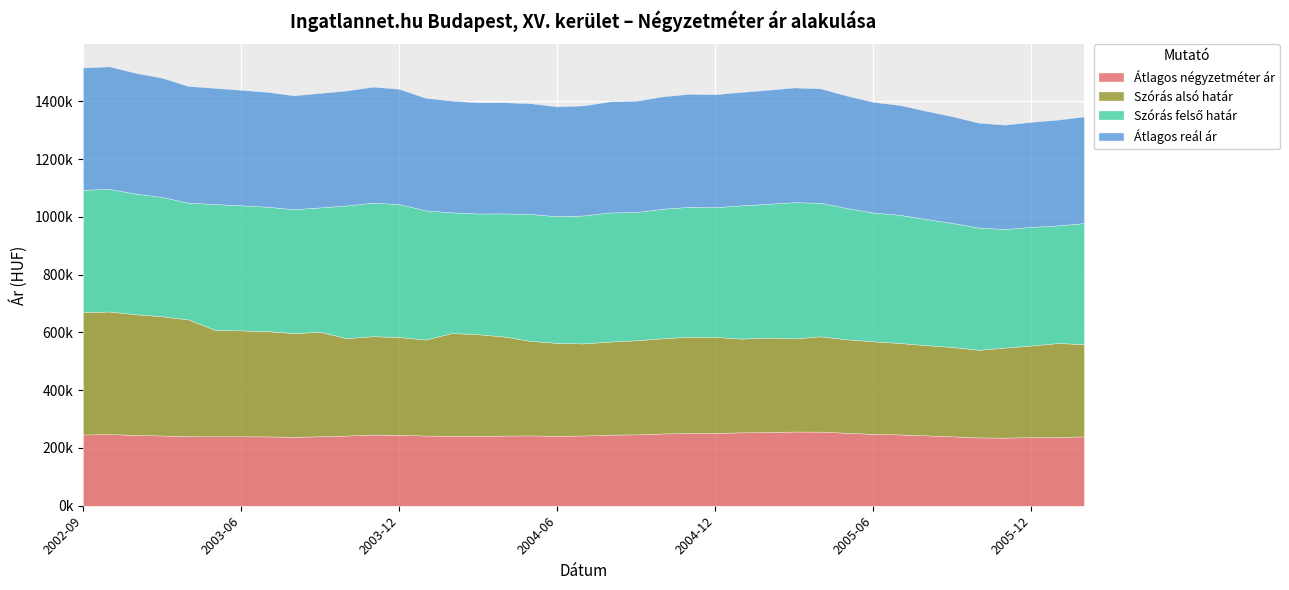

True or false: Átlagos reál ár has a value of 363330 at 2005-10.

True